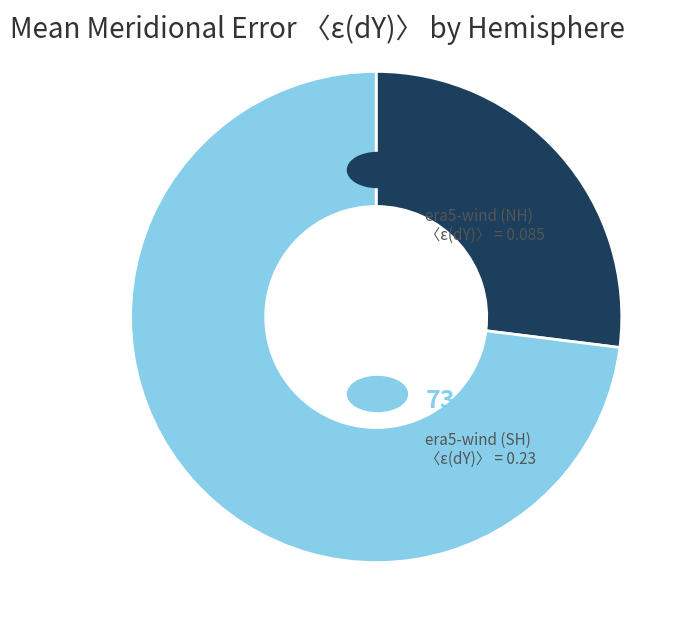

Is there a majority slice in this chart?

Yes